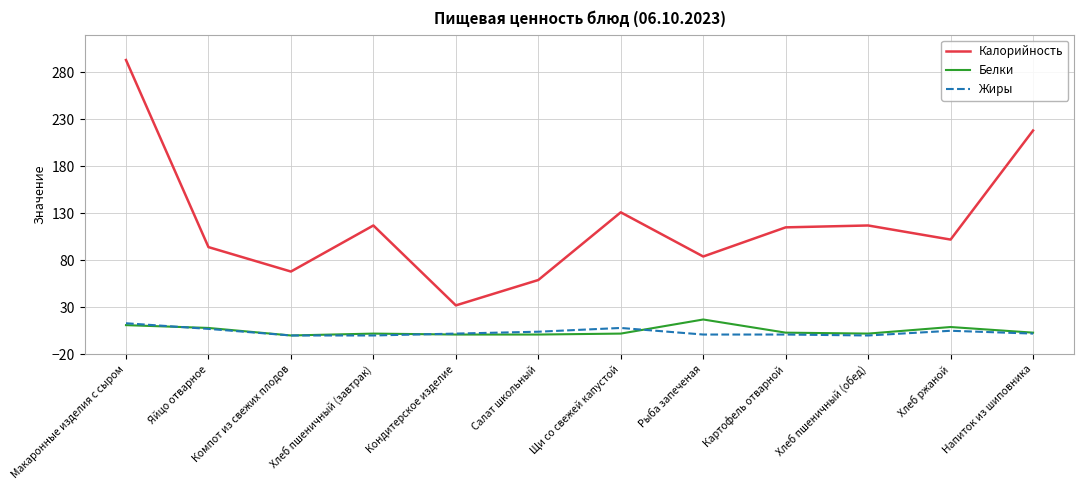

In Белки, how many points are higher than both neighbors (excluding endpoints)?

3